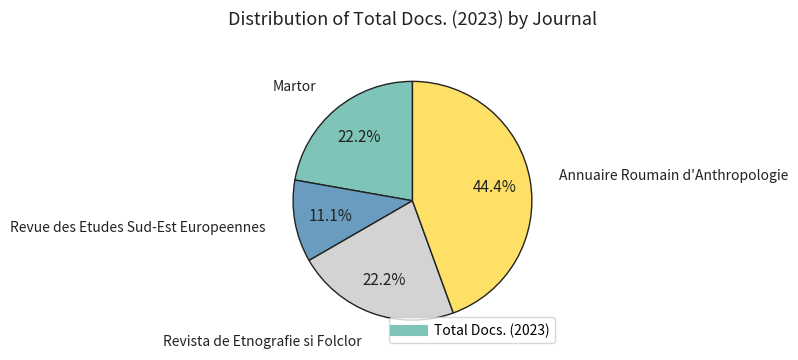

Is there any slice that represents more than half of the pie?

No